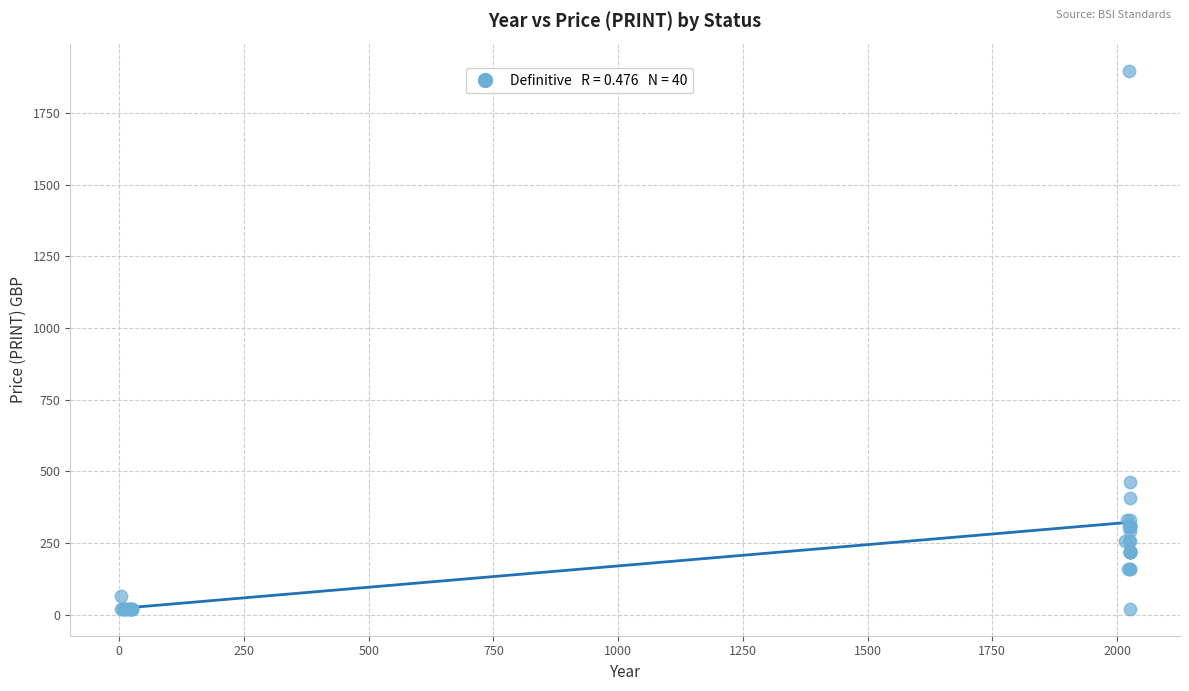

What Y value in the scatter plot is closest to 959?

462